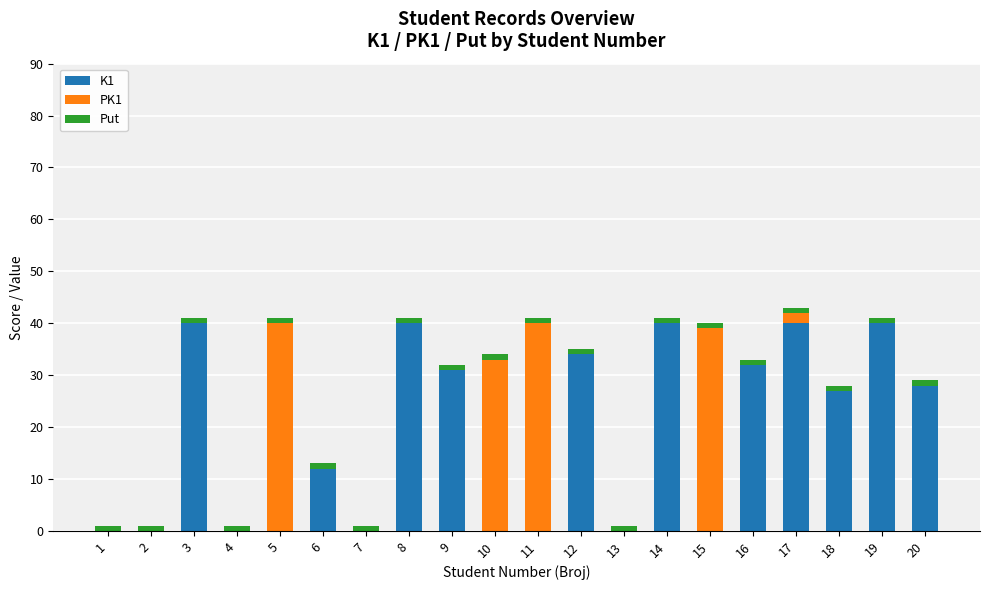

The K1 series shows 7 at 6. True or false?

False